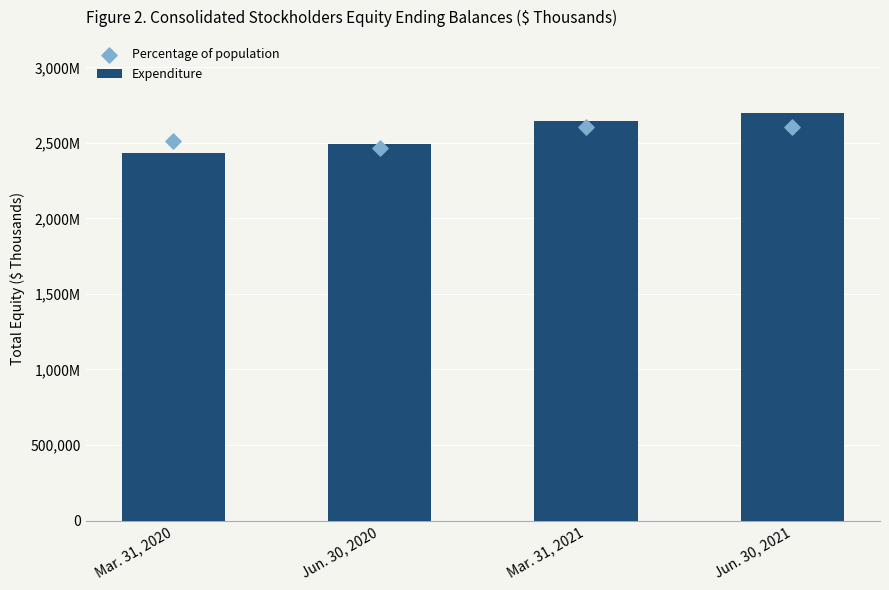

Which series has the largest Y range (max minus min)?

Expenditure